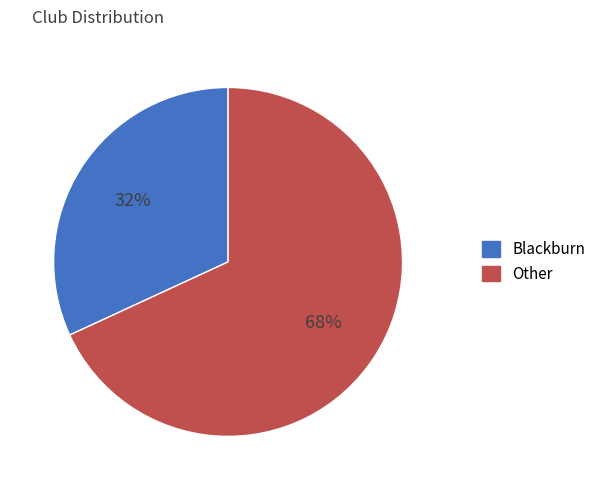

To the nearest percent, what is the difference between the largest and smallest slice percentages?

36%